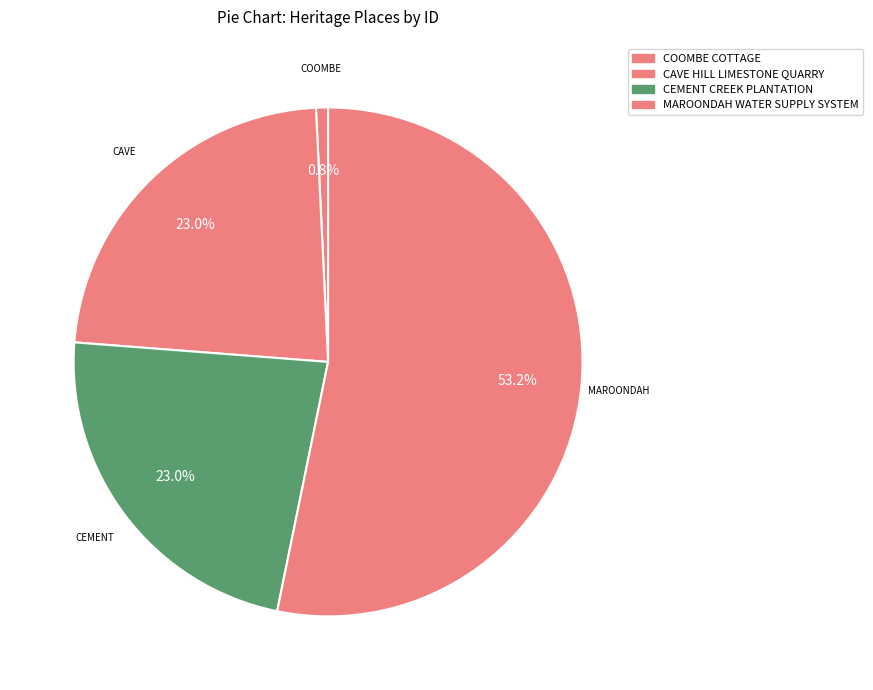

How many segments does this pie chart have?

4